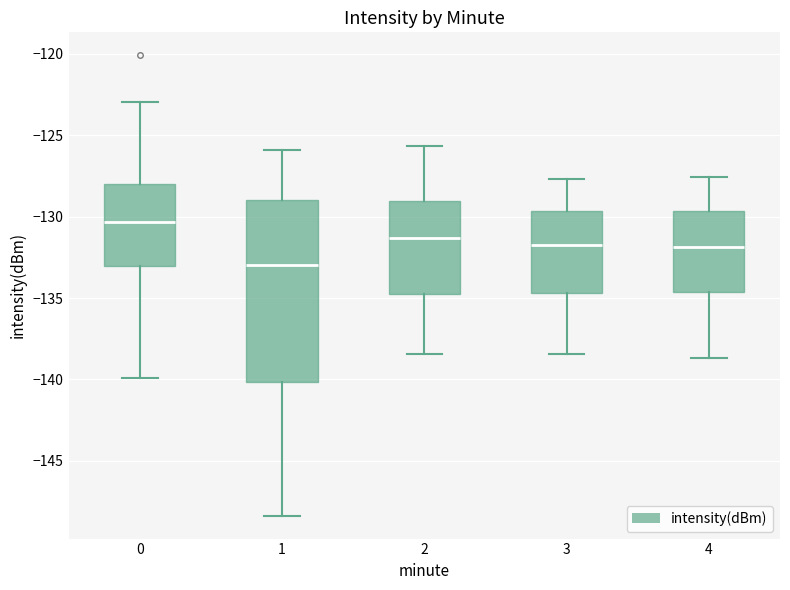

Where is the lower edge of the box at x = 3 on the y-axis? The values are not printed on the chart, so give them approximately, as read against the axis.

-134.5